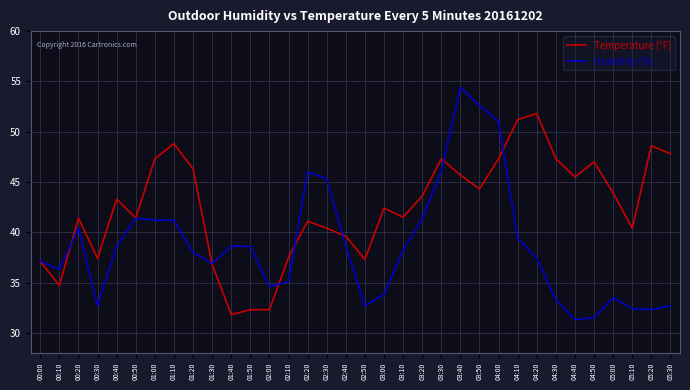

What is the difference between the highest and lowest values at 05:30?

15.1